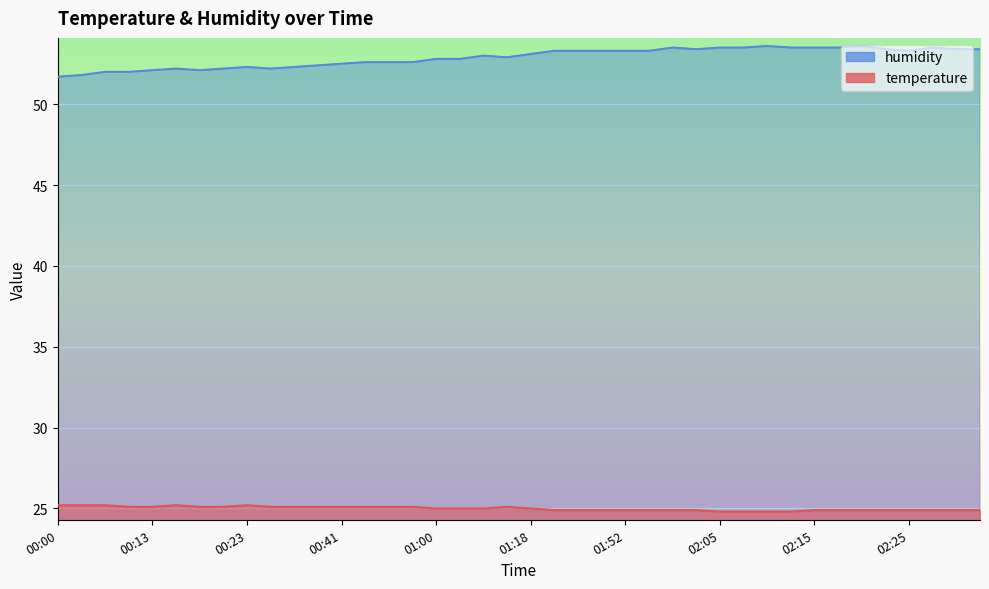

How many data points in temperature are less than 25?

19